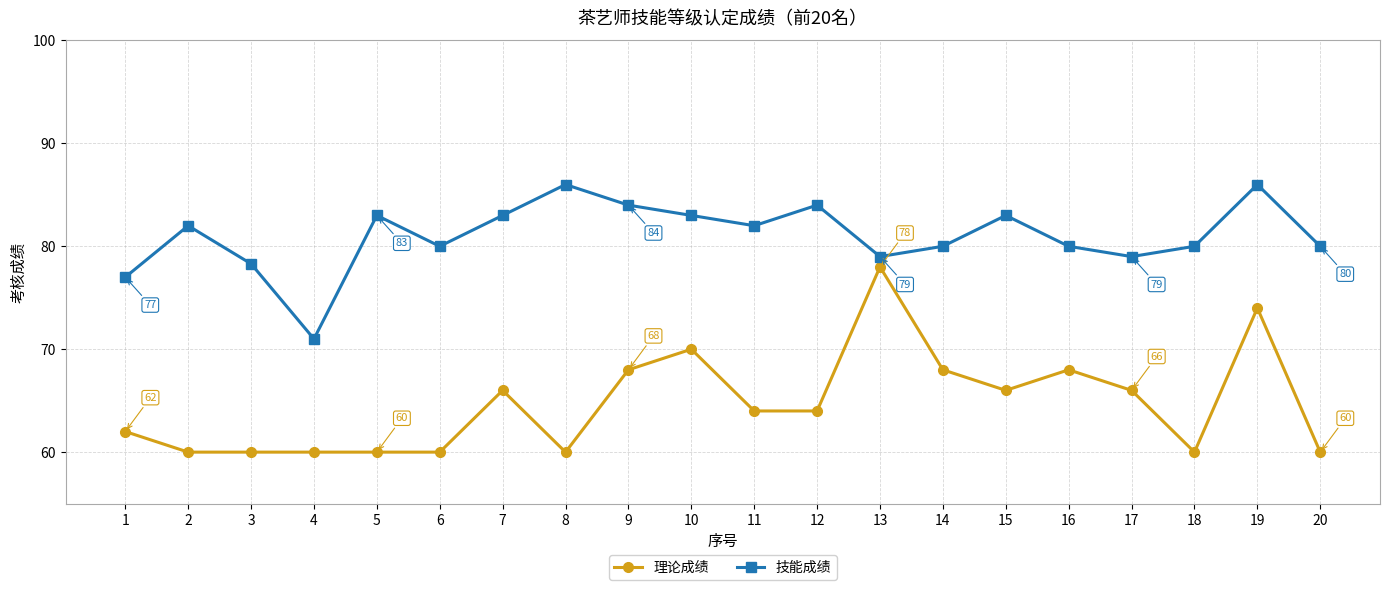

True or false: 理论成绩 and 技能成绩 cross at least once.

False